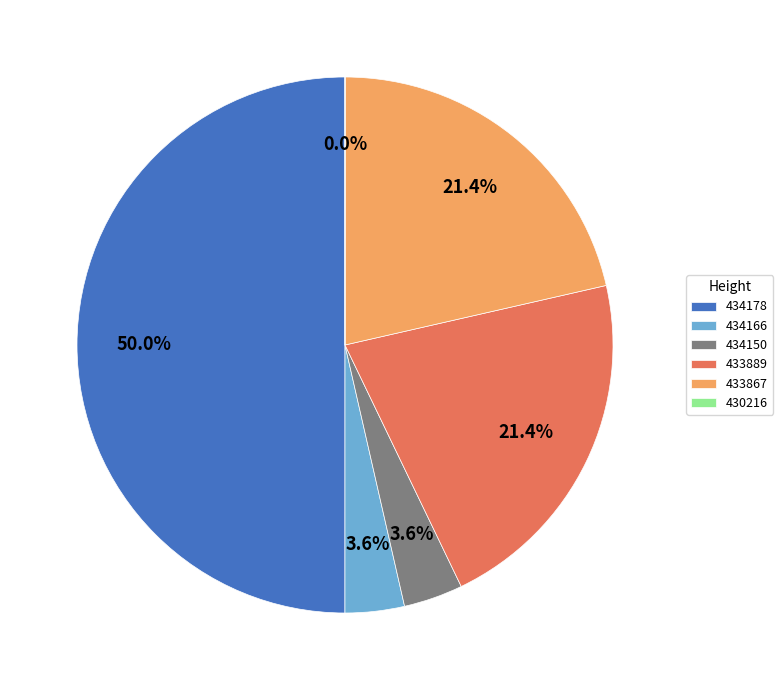

To the nearest percent, what is the average slice percentage?

17%